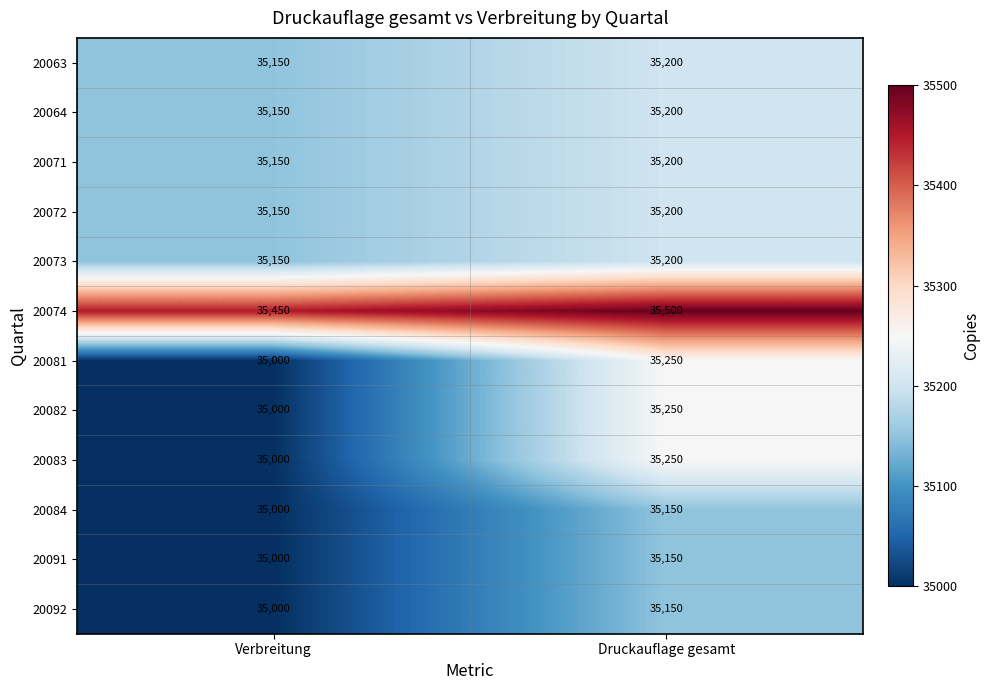

Reading right to left, list all the values displayed in this chart.

20063: Druckauflage gesamt=35200	Verbreitung=35150
20064: Druckauflage gesamt=35200	Verbreitung=35150
20071: Druckauflage gesamt=35200	Verbreitung=35150
20072: Druckauflage gesamt=35200	Verbreitung=35150
20073: Druckauflage gesamt=35200	Verbreitung=35150
20074: Druckauflage gesamt=35500	Verbreitung=35450
20081: Druckauflage gesamt=35250	Verbreitung=35000
20082: Druckauflage gesamt=35250	Verbreitung=35000
20083: Druckauflage gesamt=35250	Verbreitung=35000
20084: Druckauflage gesamt=35150	Verbreitung=35000
20091: Druckauflage gesamt=35150	Verbreitung=35000
20092: Druckauflage gesamt=35150	Verbreitung=35000